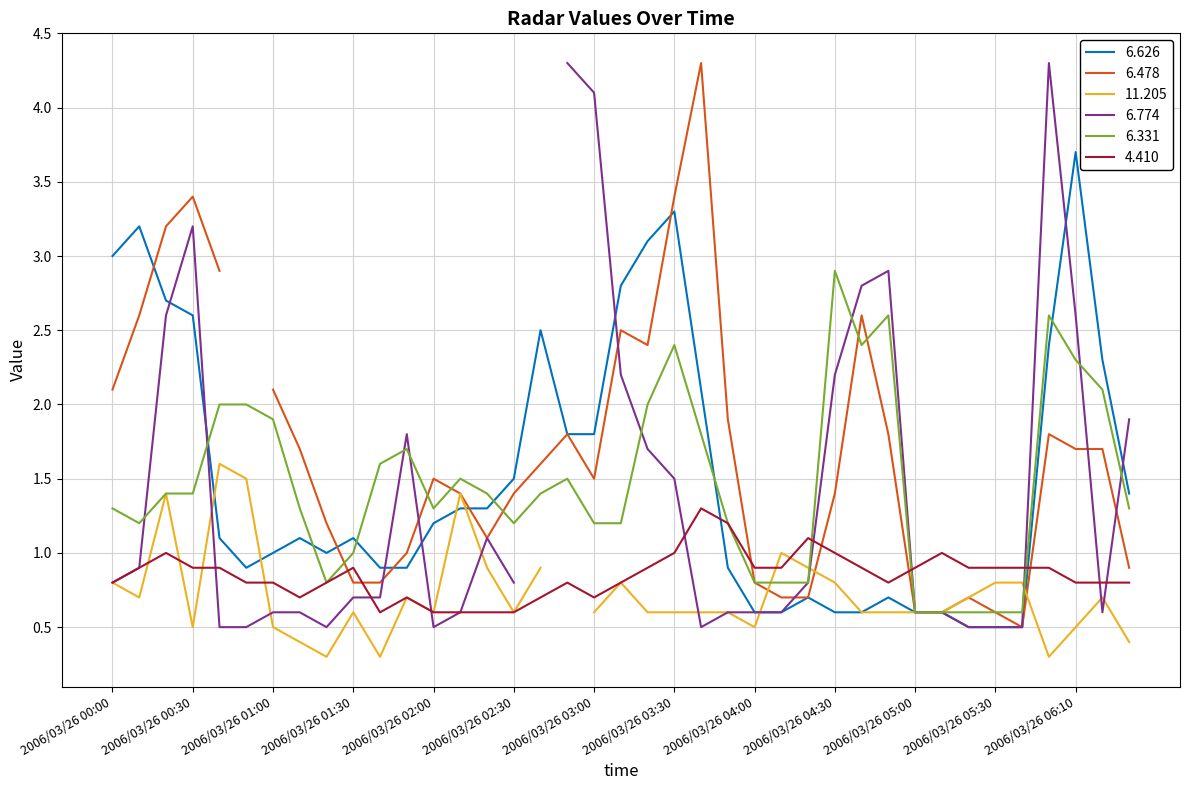

Is it true that 6.331 equals 1.0 at 2006/03/26 05:00?

False